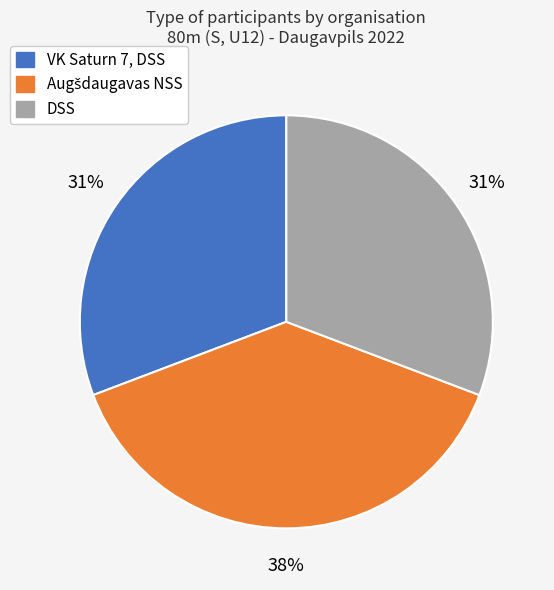

How many slices are in this pie chart?

3